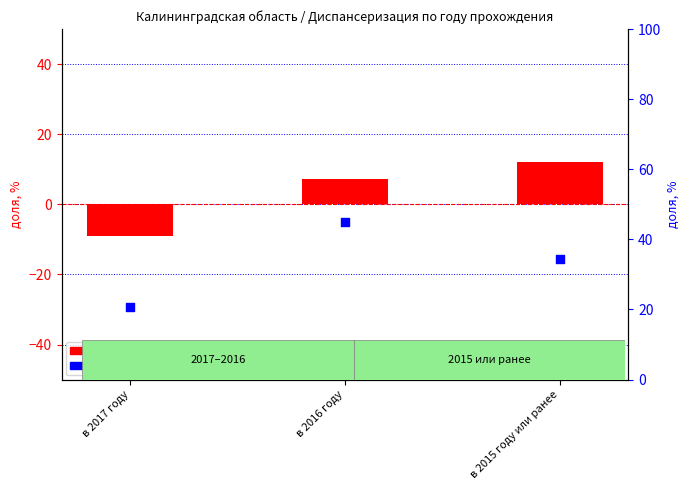

Which series has the largest total across all categories?

сельские насел. пункты